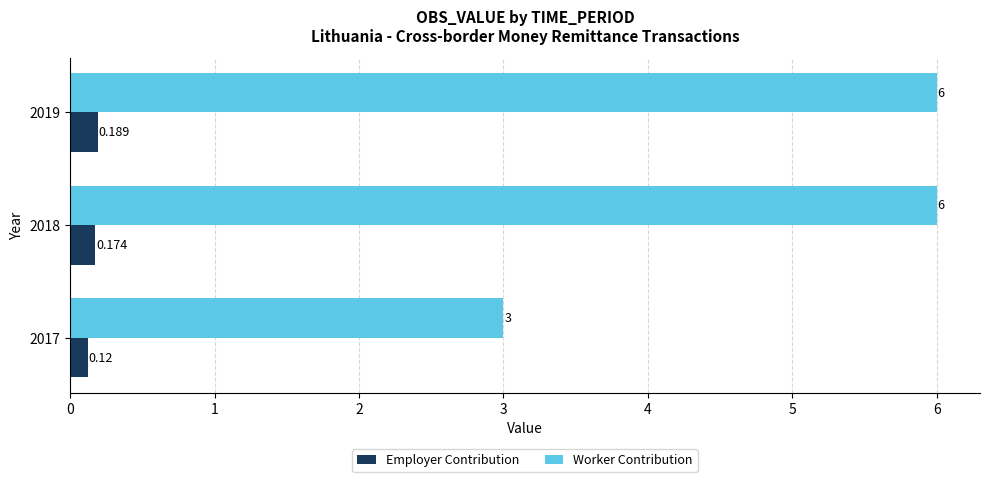

Which series has the largest range (max minus min)?

Worker Contribution